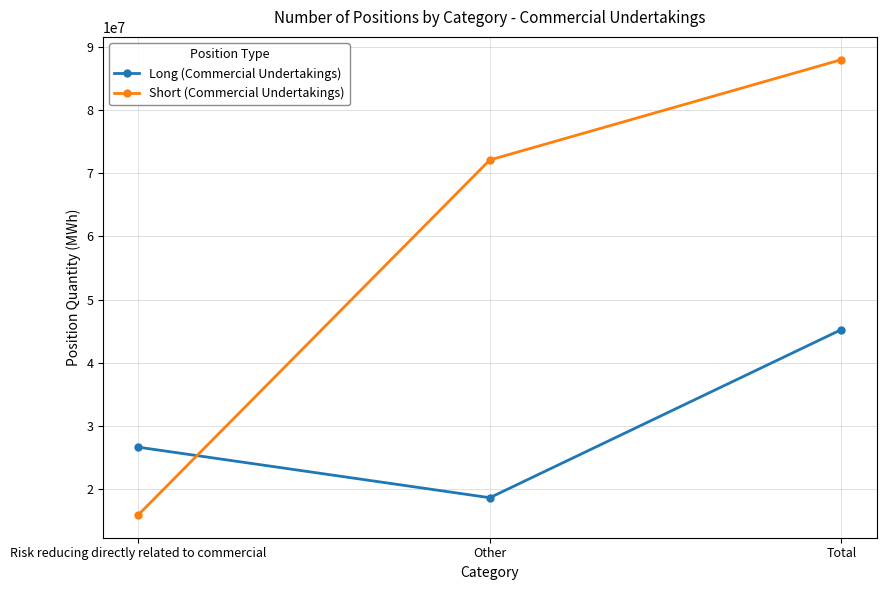

What is the spread (max minus min) of values at Risk reducing directly related to commercial?

10739437